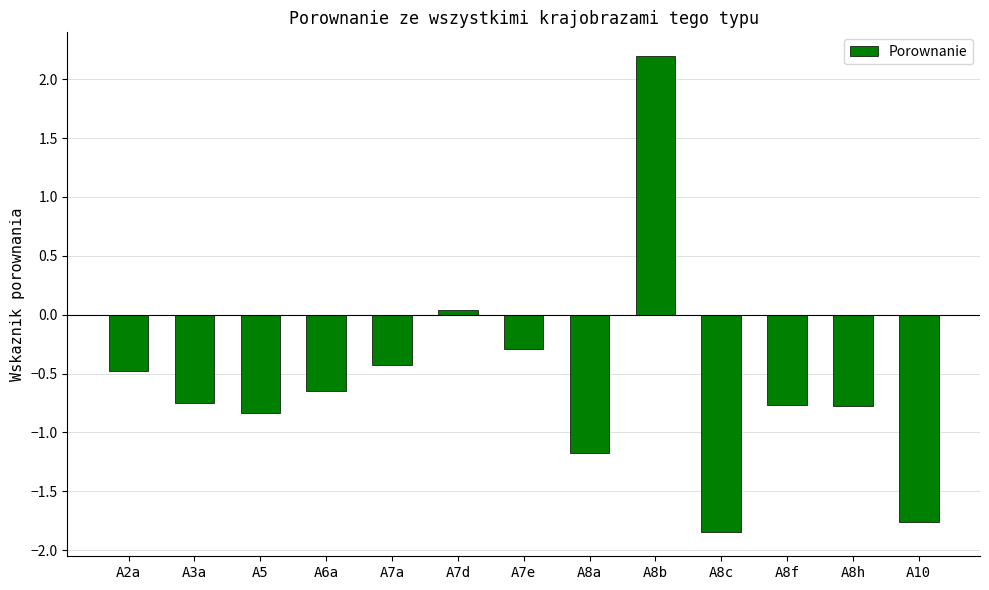

Between A7e and A8b, which is larger?

A8b